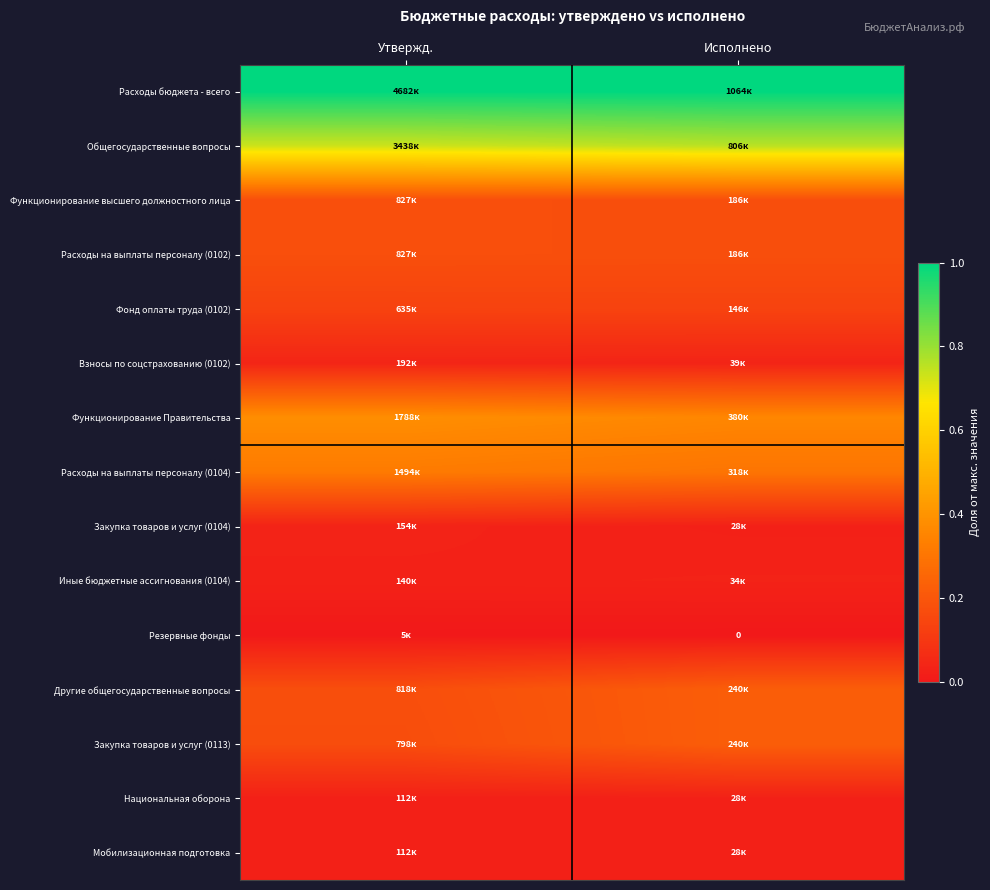

Is it true that Функционирование высшего должностного лица equals 0.1 at Исполнено?

False